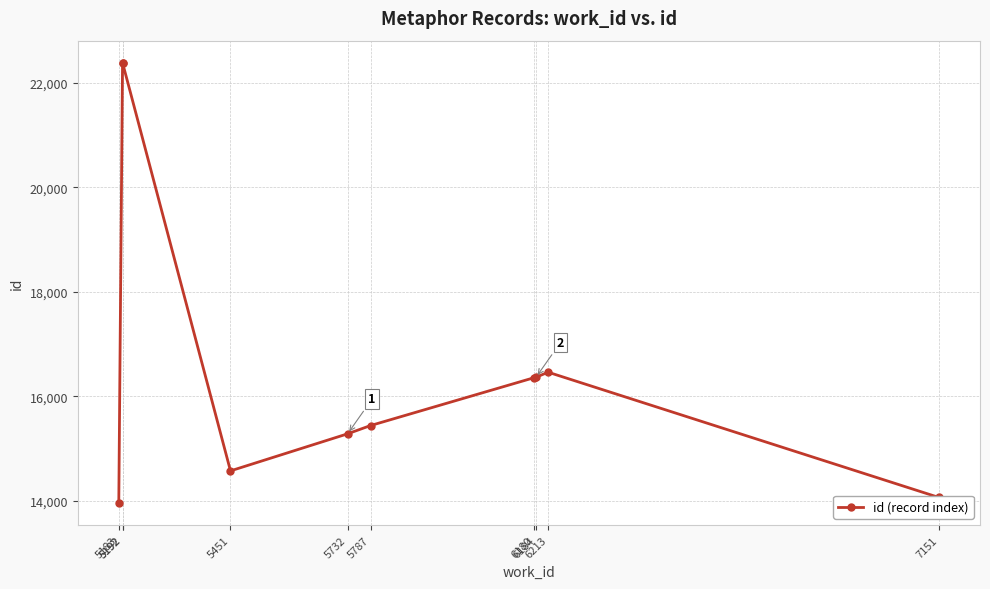

At which category does the chart reach its peak across all series?

5192